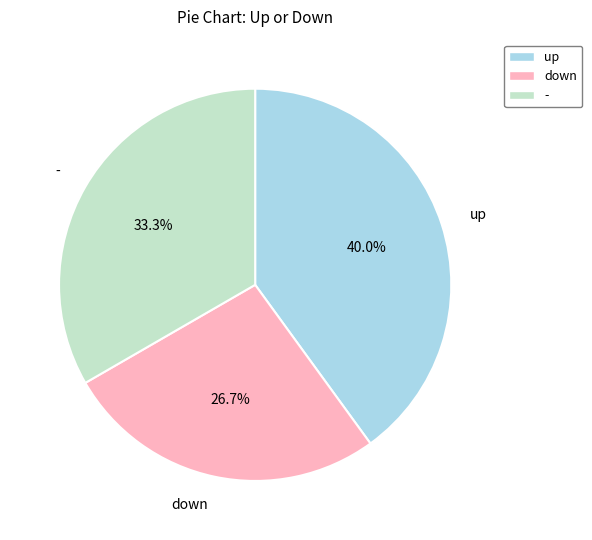

Is down the majority of the pie?

No